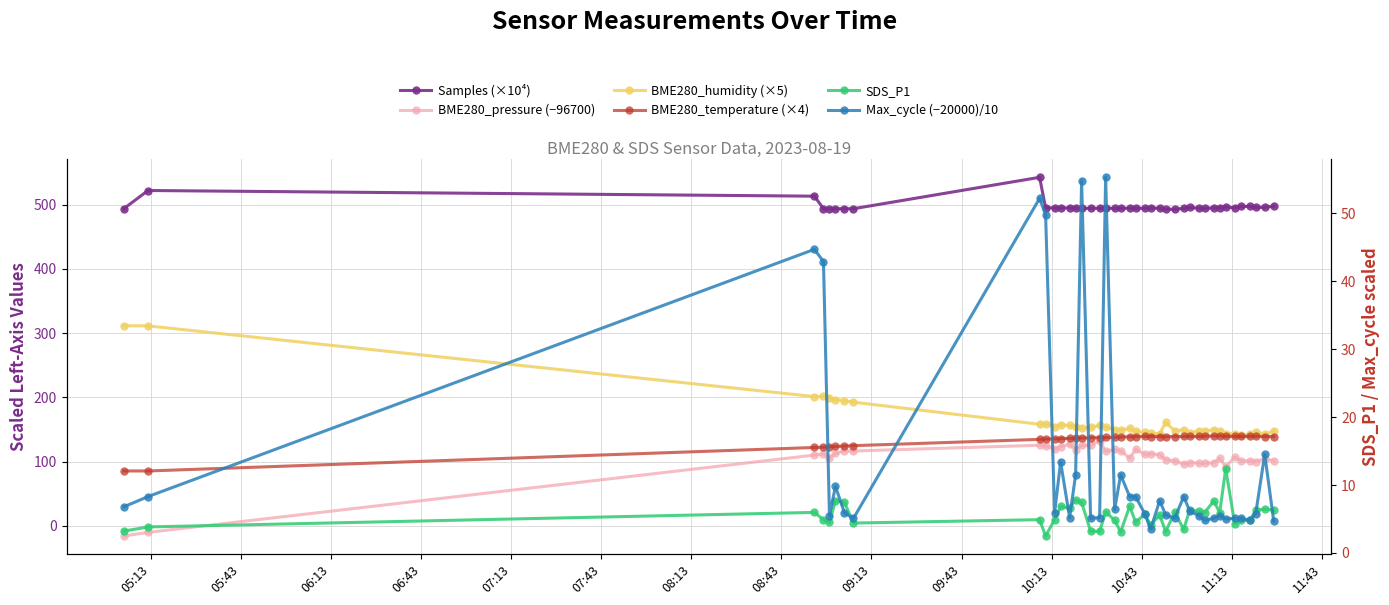

Count the number of data series in this chart.

6